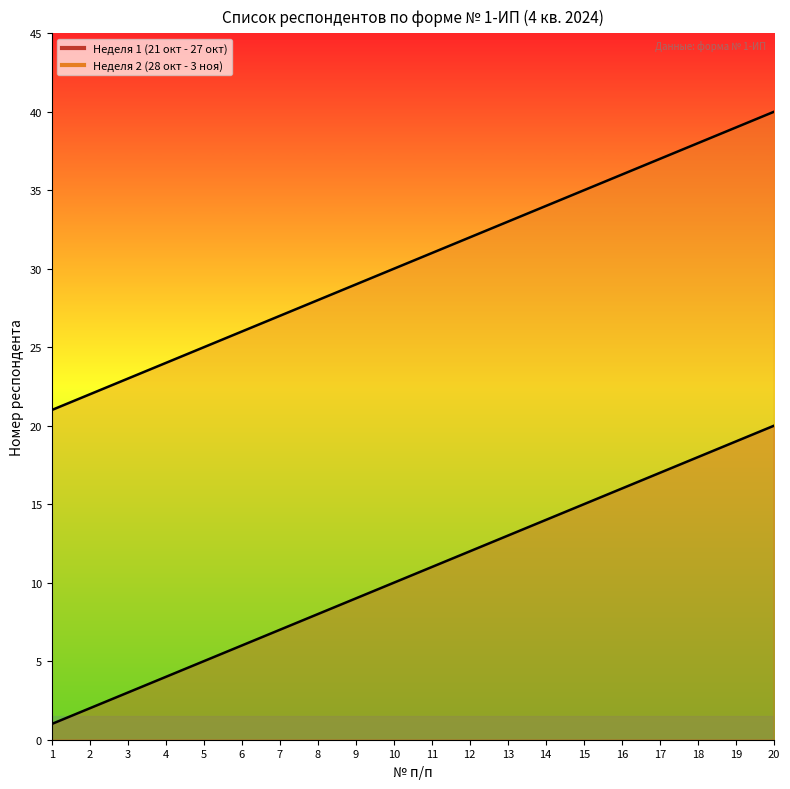

Count the number of data series in this chart.

2